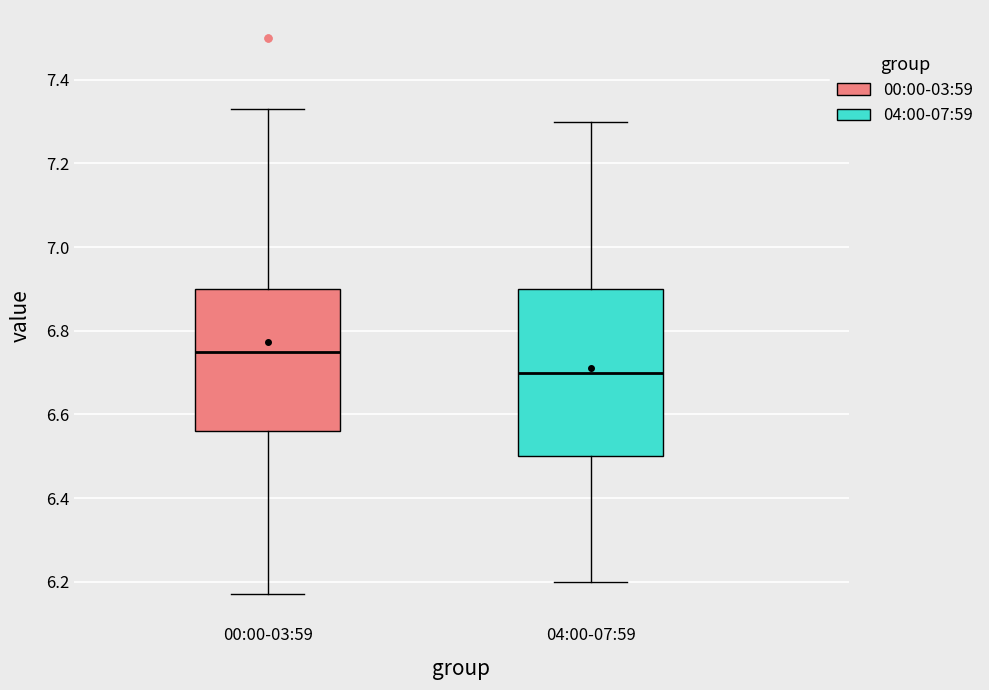

Which box is the tallest, from its lower edge to its upper edge?

04:00-07:59